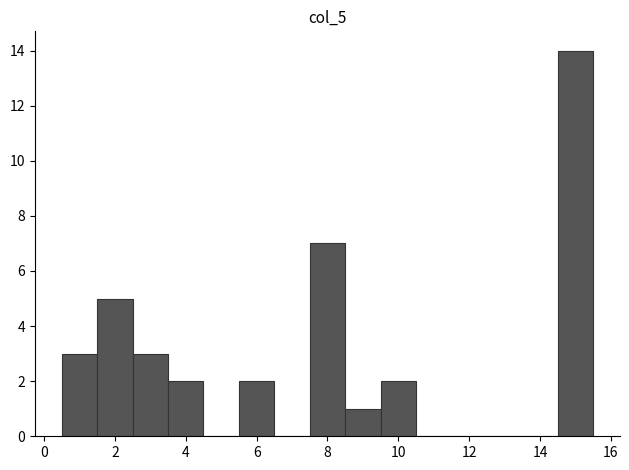

Reading left to right, list every bar in this chart as the range it spans on the x-axis followed by its height. Neither the bar edges nor the heights are printed on the chart, so give them approximately, as read against the axes.

0.5 to 1.5: 3
1.5 to 2.5: 5
2.5 to 3.5: 3
3.5 to 4.5: 2
4.5 to 5.5: 0
5.5 to 6.5: 2
6.5 to 7.5: 0
7.5 to 8.5: 7
8.5 to 9.5: 1
9.5 to 10.5: 2
10.5 to 11.5: 0
11.5 to 12.5: 0
12.5 to 13.5: 0
13.5 to 14.5: 0
14.5 to 15.5: 14